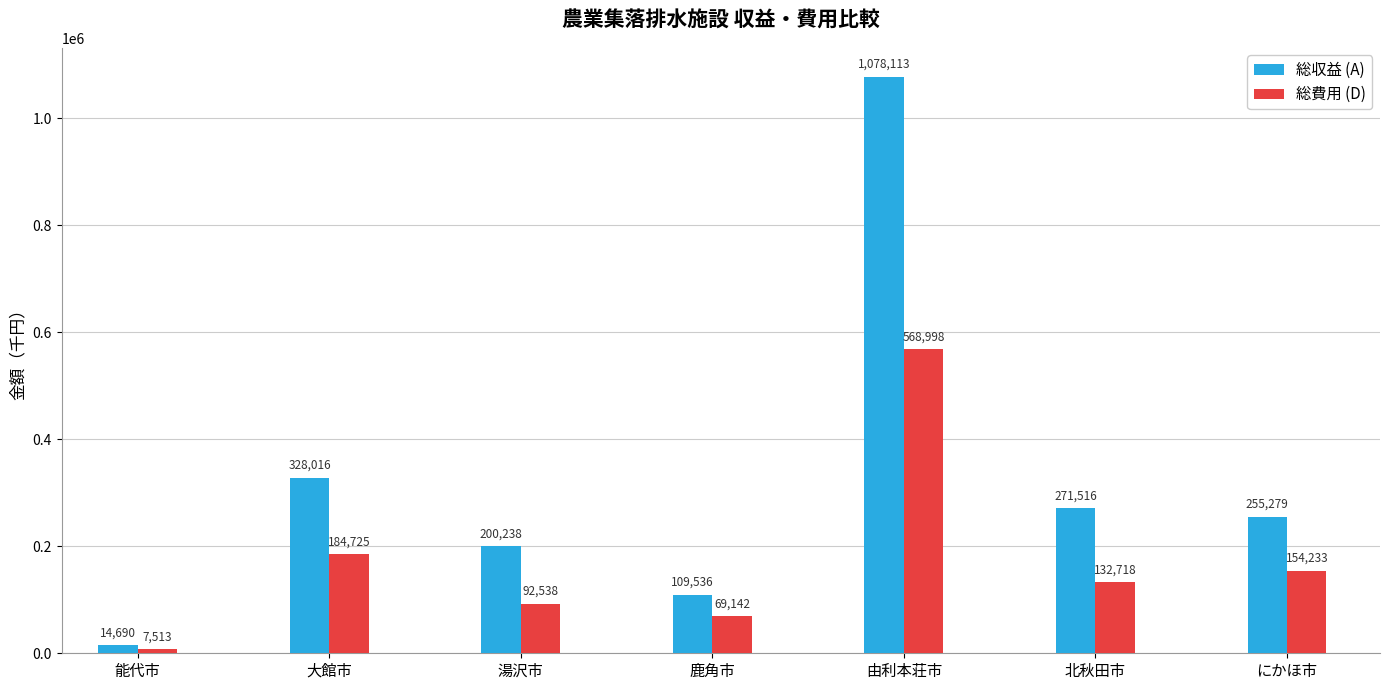

What is the average value of the 総費用 (D) series?

172838